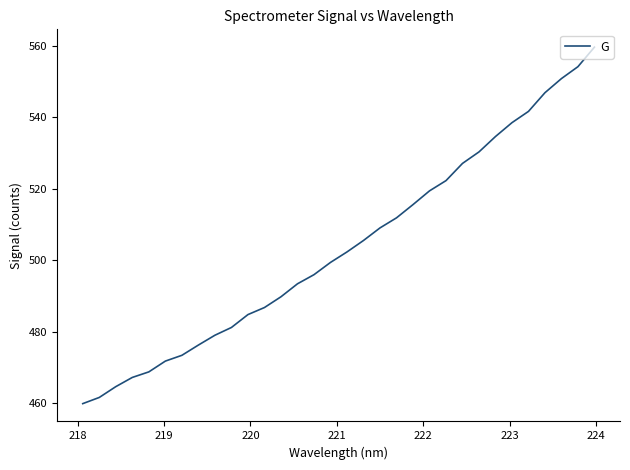

What is the minimum value shown in the chart?

459.9